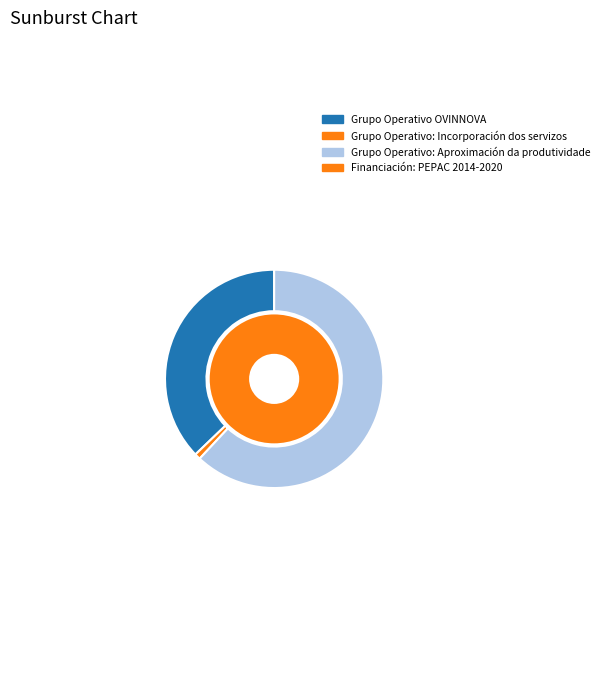

Is there any slice that represents more than half of the pie?

Yes